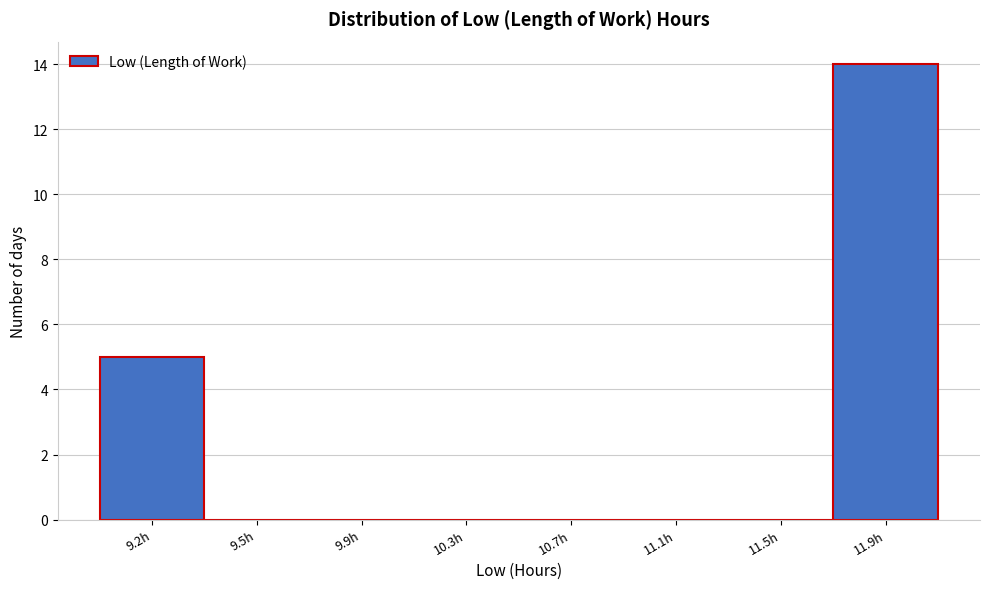

Reading left to right, what are all the values shown in this chart?

9.2h=5	9.5h=0	9.9h=0	10.3h=0	10.7h=0	11.1h=0	11.5h=0	11.9h=14